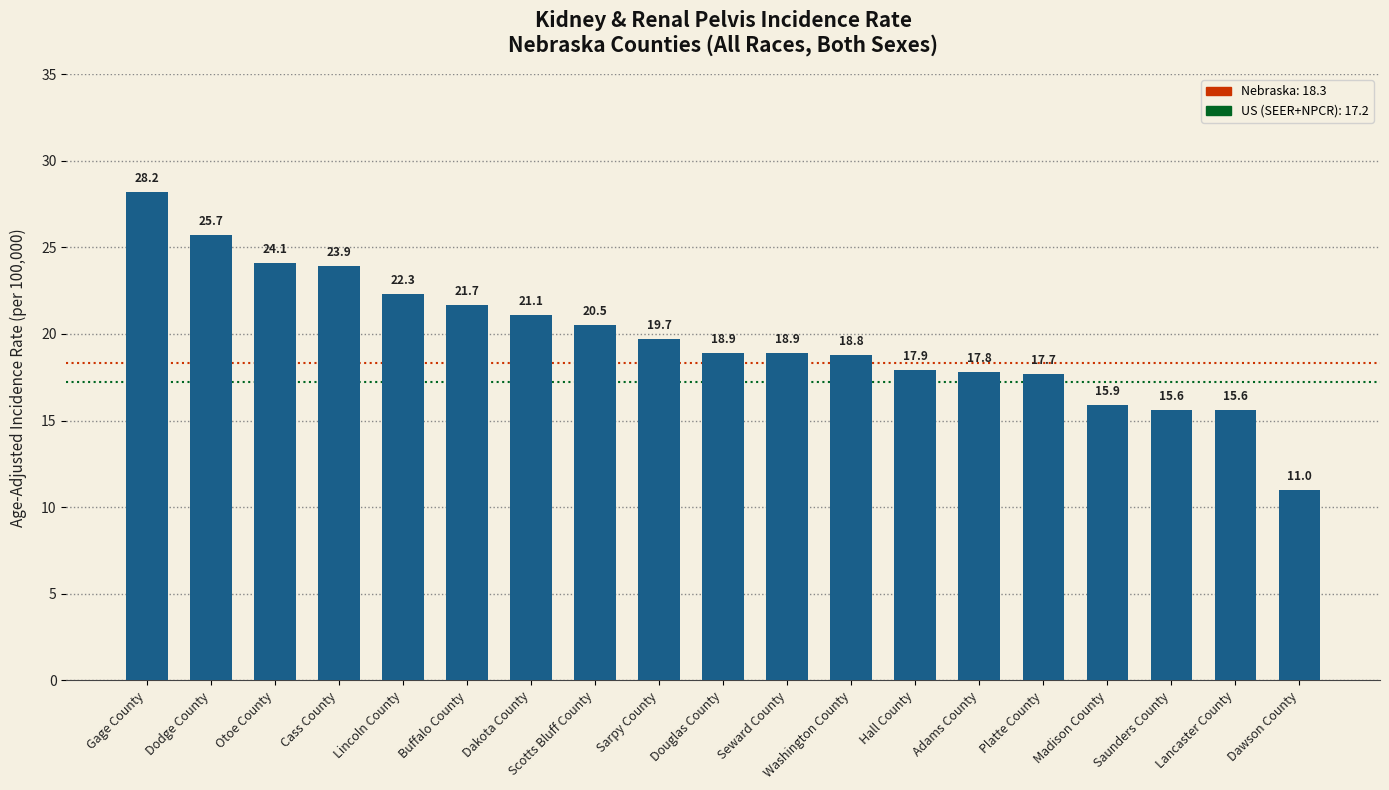

Reading right to left, list all the values displayed in this chart.

Dawson County=11.0	Lancaster County=15.6	Saunders County=15.6	Madison County=15.9	Platte County=17.7	Adams County=17.8	Hall County=17.9	Washington County=18.8	Seward County=18.9	Douglas County=18.9	Sarpy County=19.7	Scotts Bluff County=20.5	Dakota County=21.1	Buffalo County=21.7	Lincoln County=22.3	Cass County=23.9	Otoe County=24.1	Dodge County=25.7	Gage County=28.2